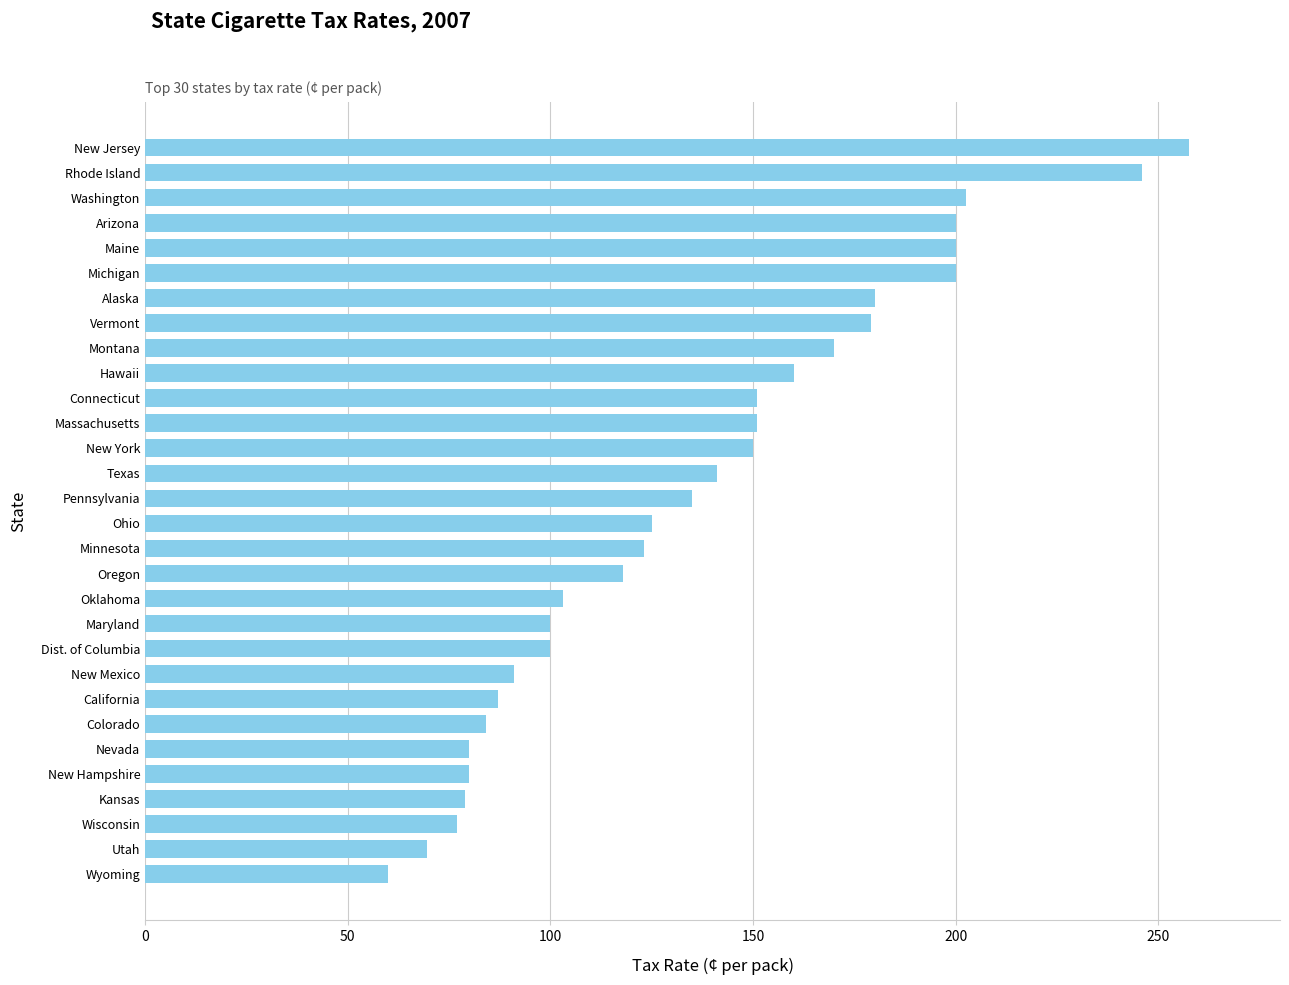

The chart shows a value of 135.0 at Colorado. True or false?

False